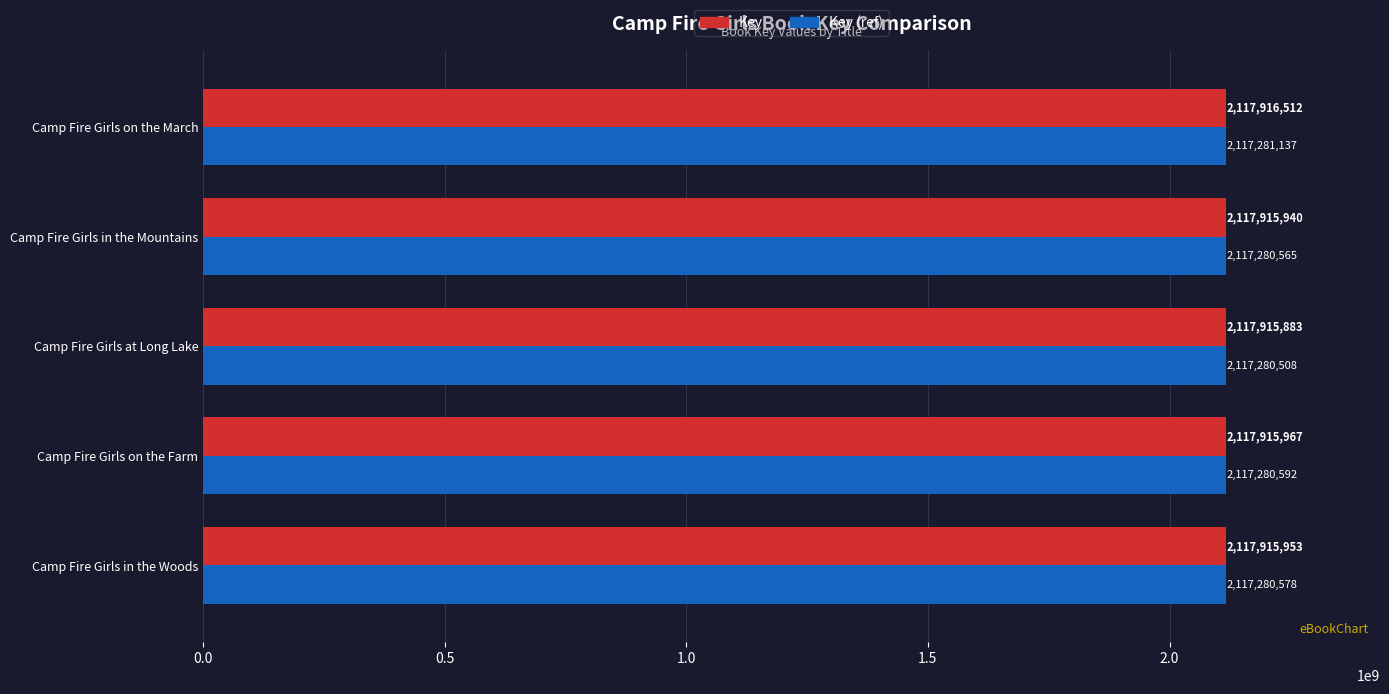

What is the sum of the Key values at Camp Fire Girls at Long Lake and Camp Fire Girls on the Farm?

4235831850.0